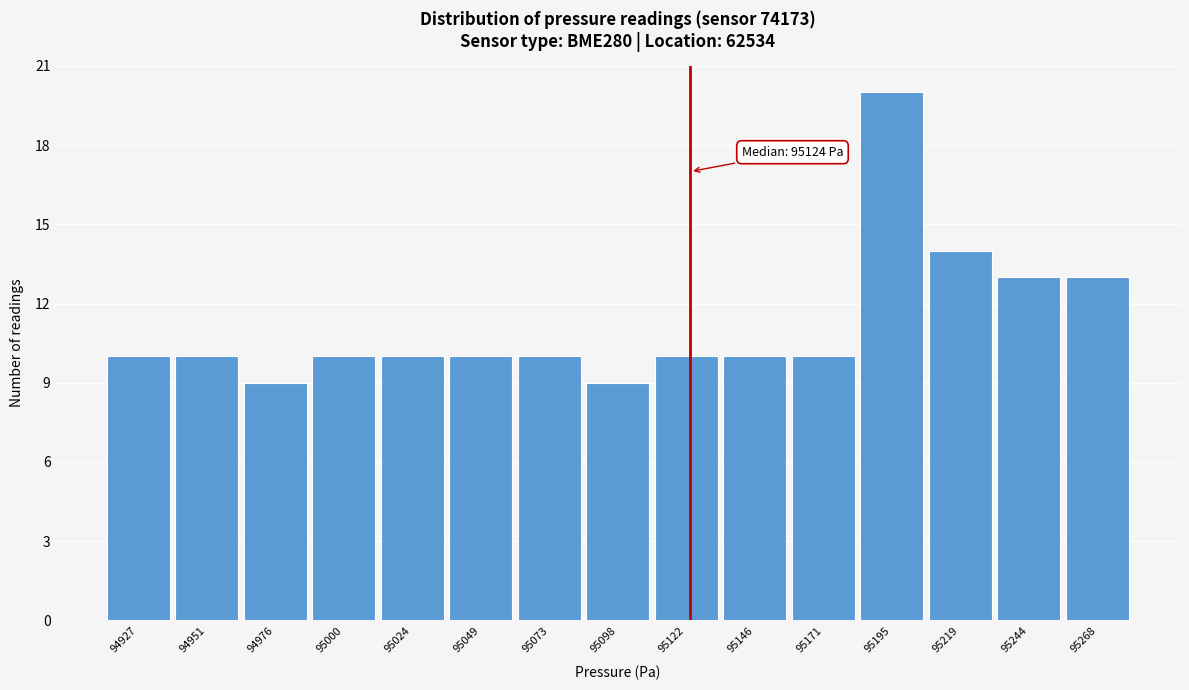

Which range on the x-axis has the tallest bar?

95185 to 95210